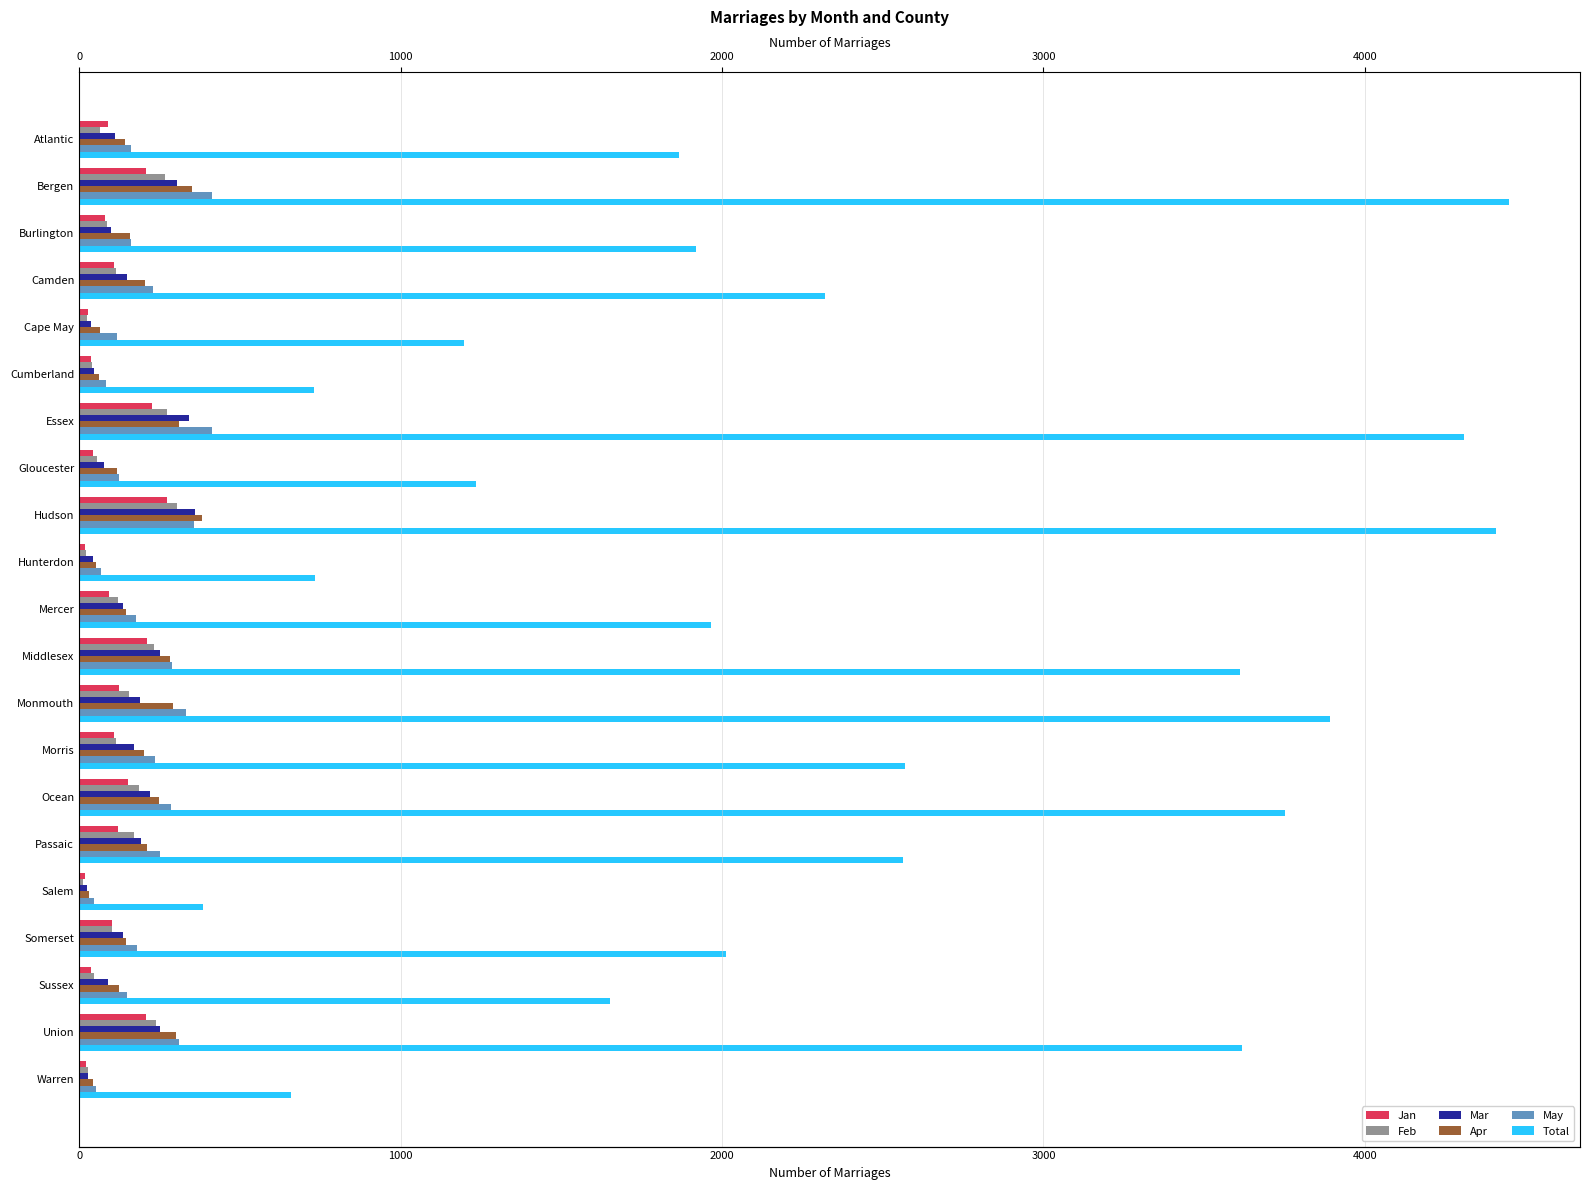

What is the maximum value for Mar?

362